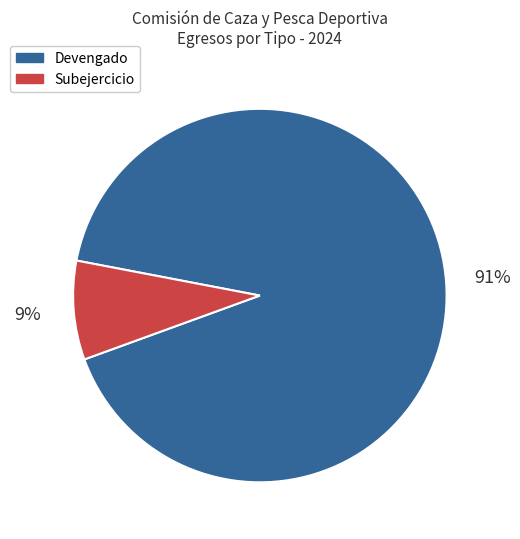

How many segments does this pie chart have?

2